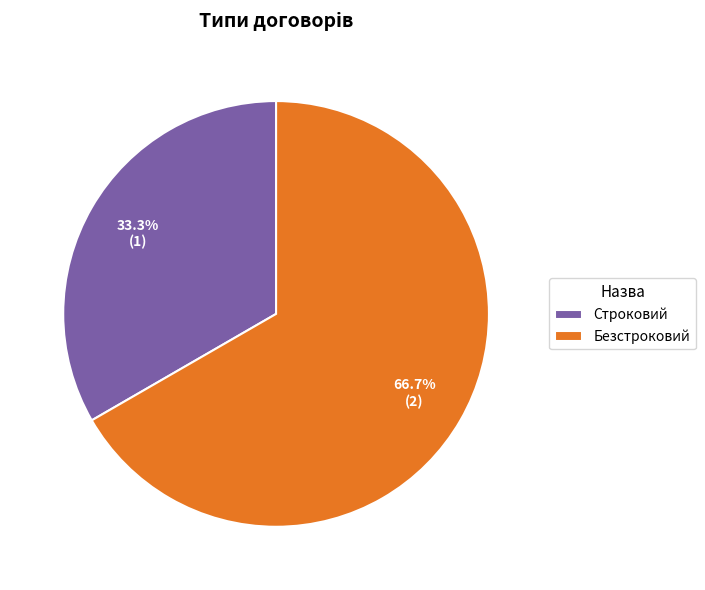

How many segments does this pie chart have?

2